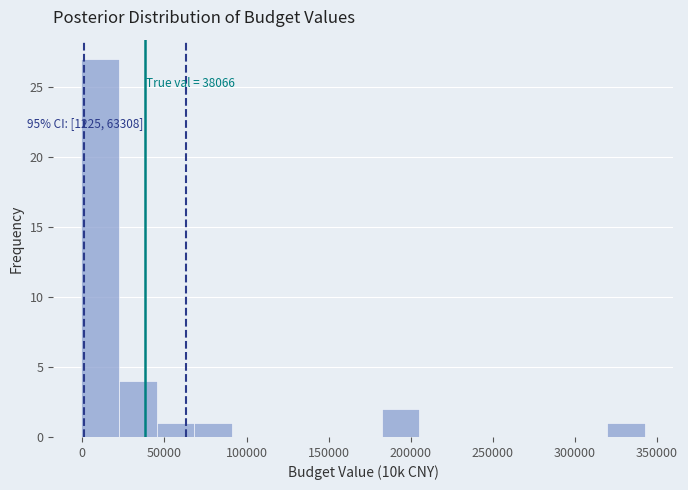

Which range on the x-axis has the tallest bar?

0 to 20000